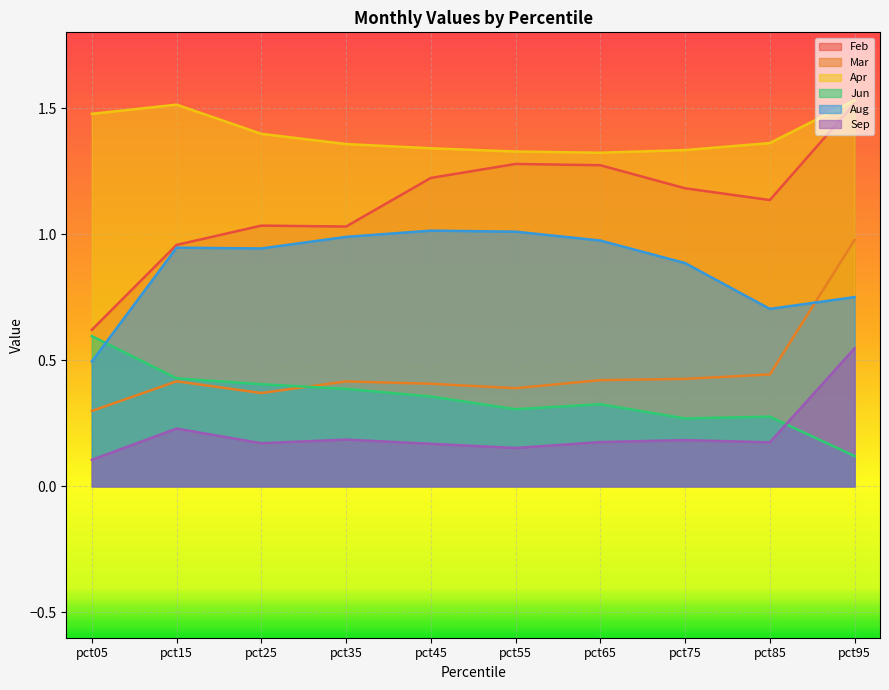

Which series has the largest range (max minus min)?

Feb